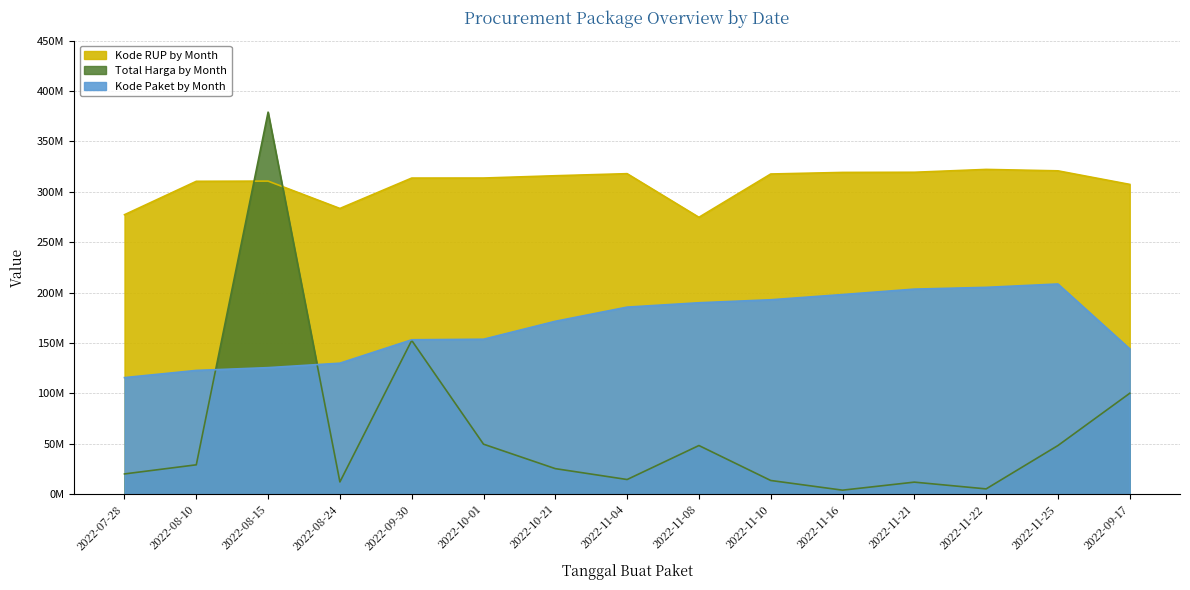

Which label corresponds to the smallest value in the chart?

2022-11-16